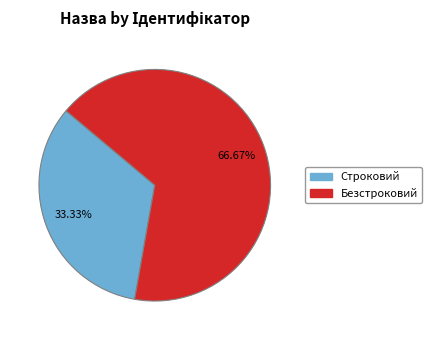

What is the majority slice?

Безстроковий